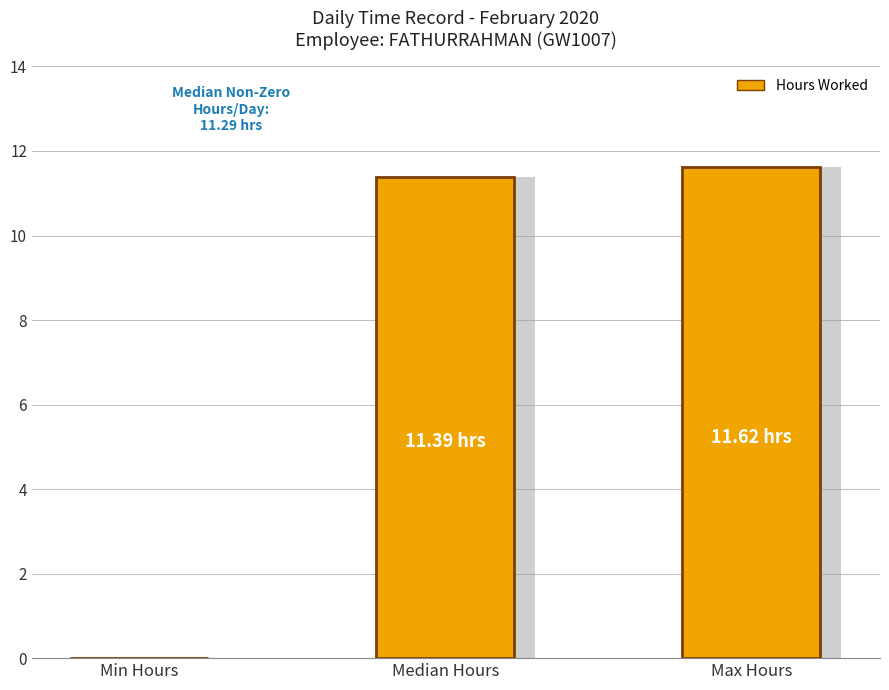

How many values exceed 11?

2